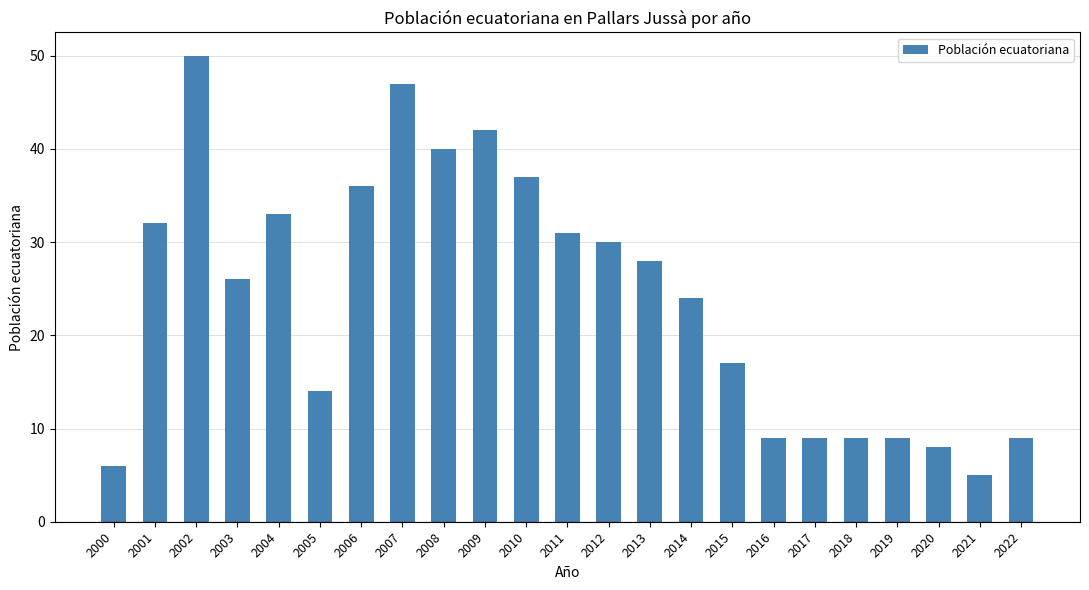

Approximately how many times larger is the value at 2007 compared to 2002?

0.9